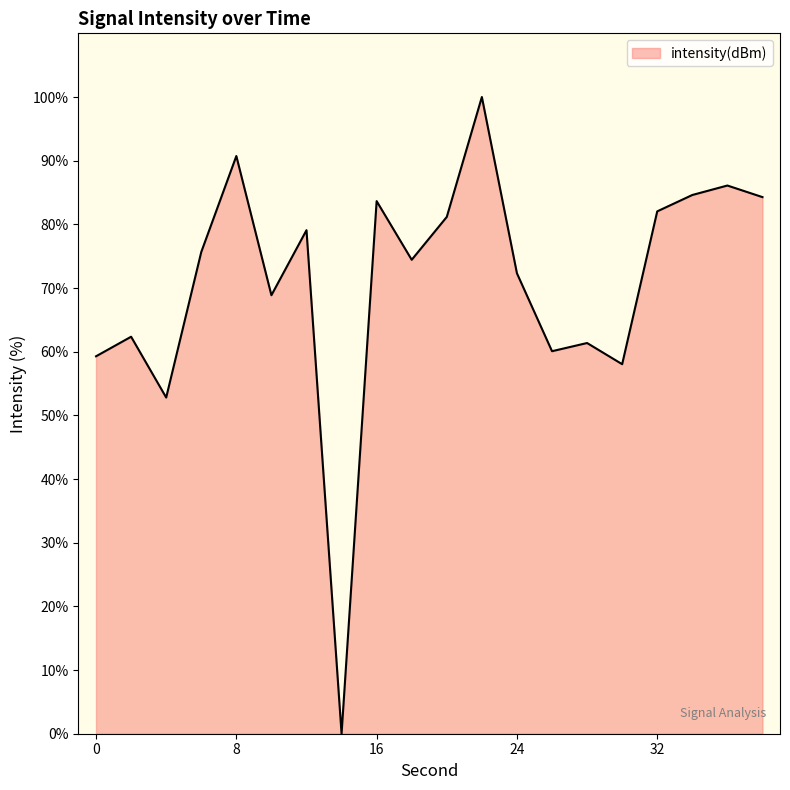

How many values are above zero?

19